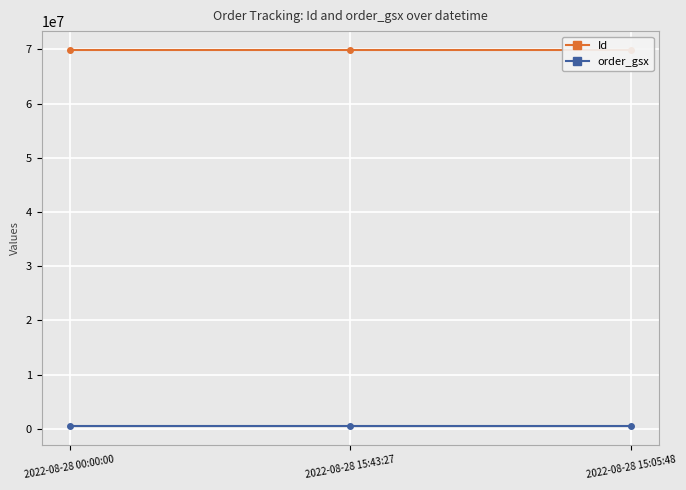

What are all the series names shown in the legend?

Id, order_gsx